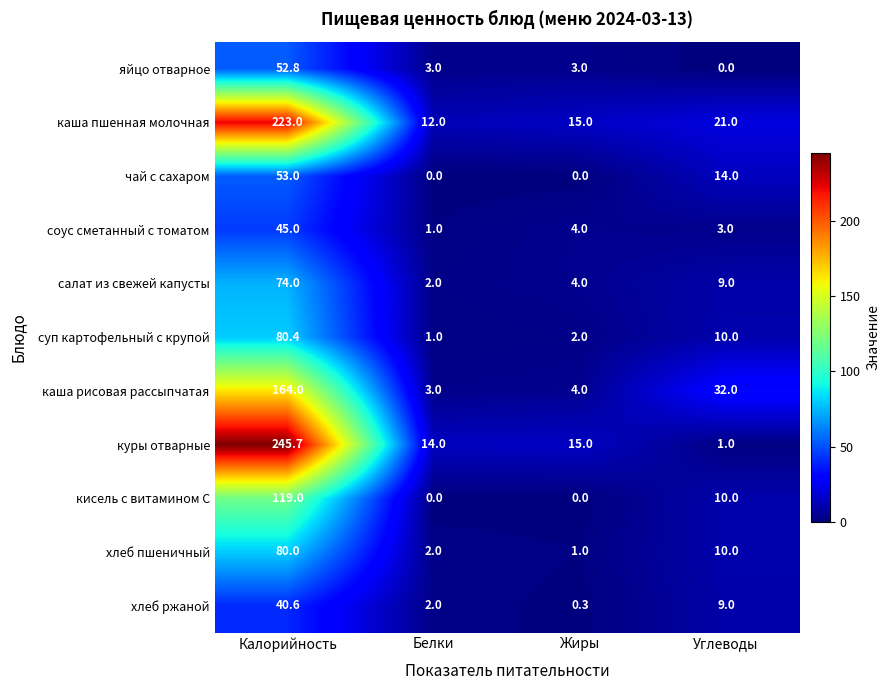

What is the difference between the maximum and minimum values in the каша пшенная молочная series?

211.0